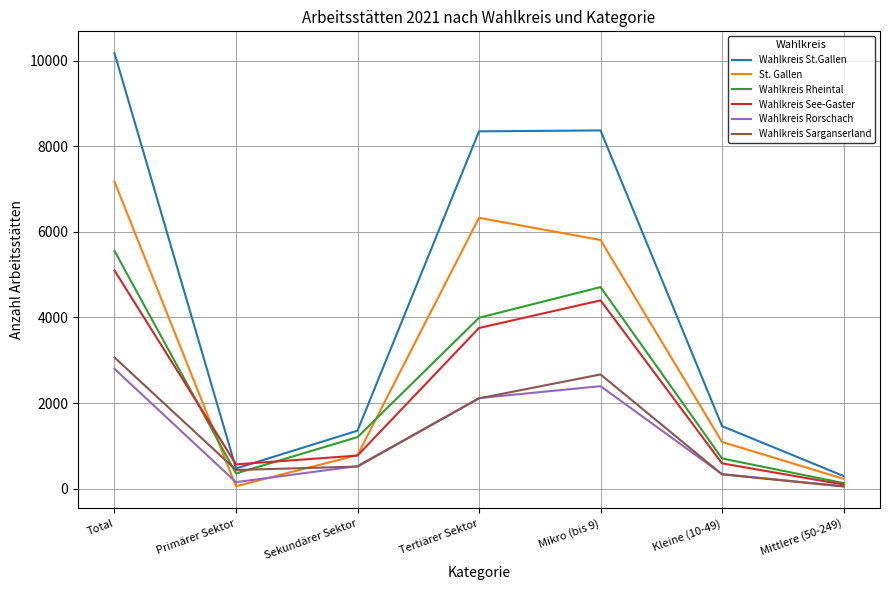

The value of Wahlkreis Rorschach at Primärer Sektor is 154. True or false?

True